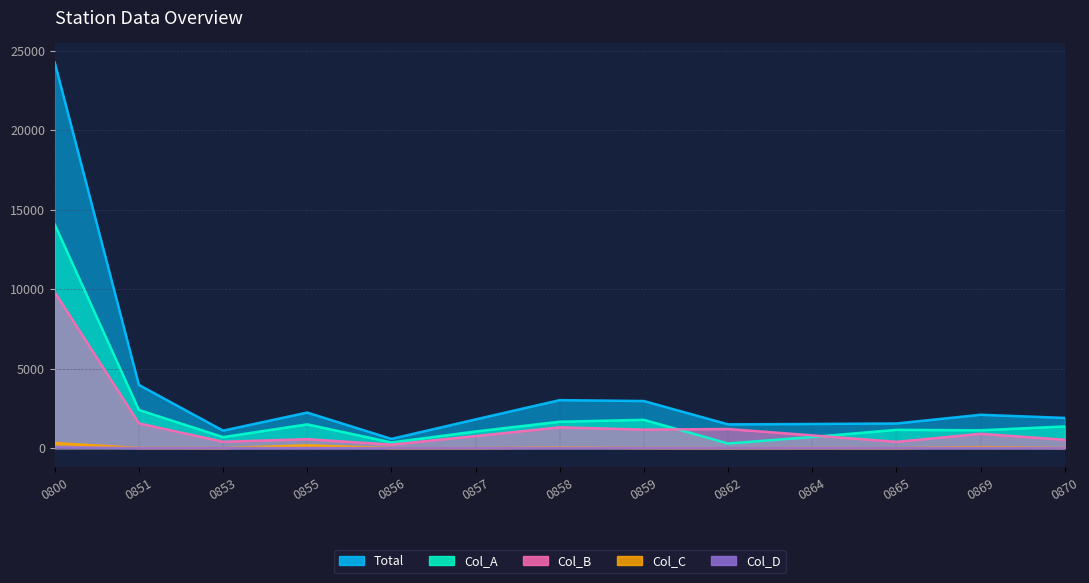

What are all the series names shown in the legend?

Total, Col_A, Col_B, Col_C, Col_D